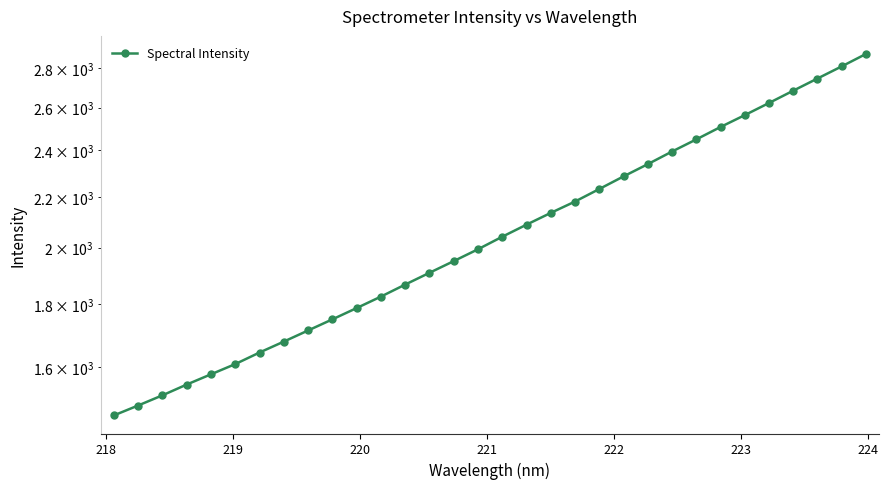

Count the number of data series in this chart.

1